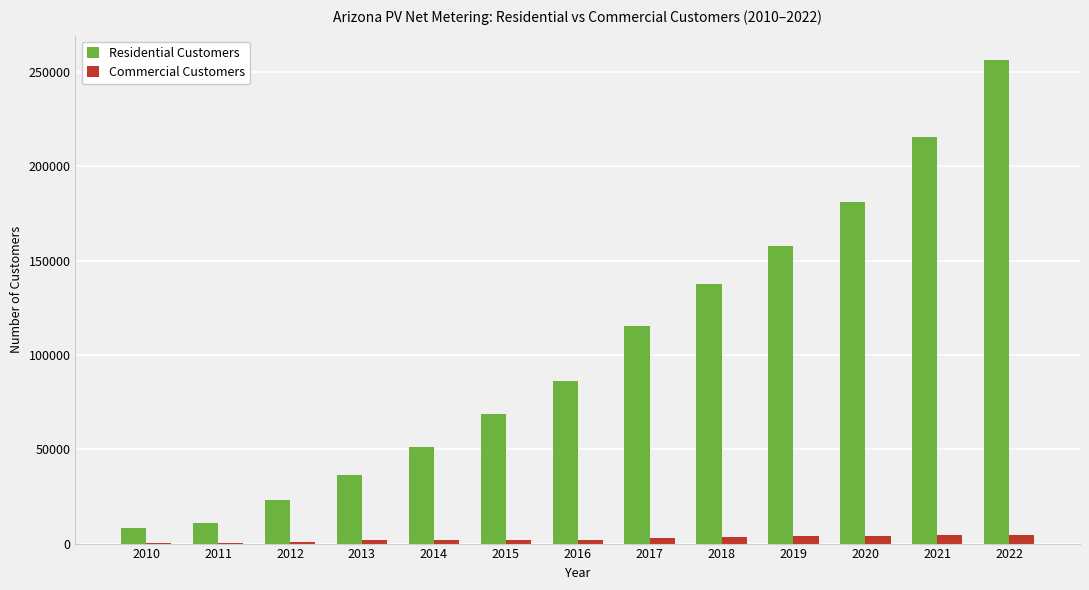

Count the number of categories in the chart.

13